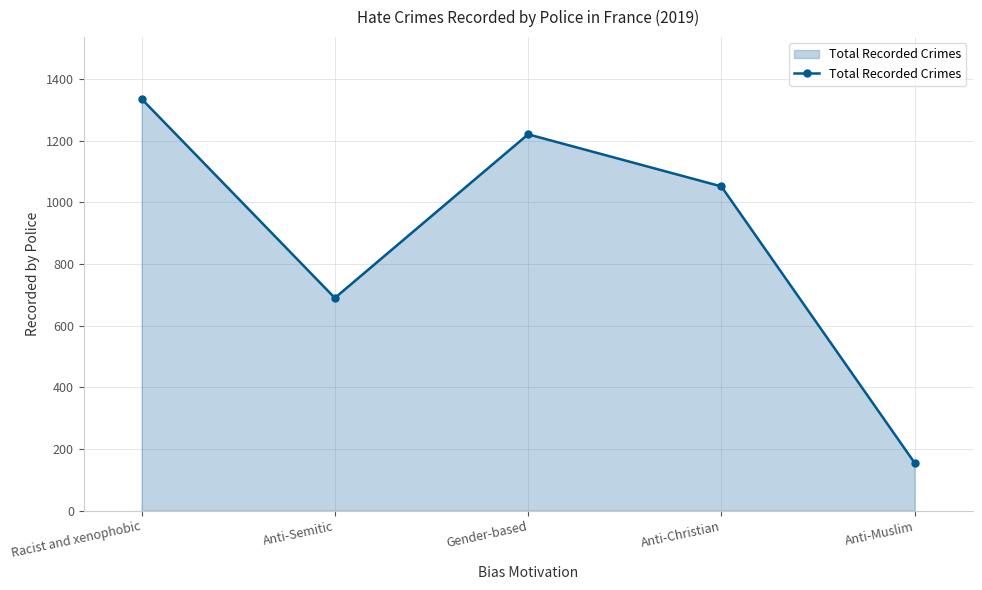

What value does the data have at Gender-based?

1221